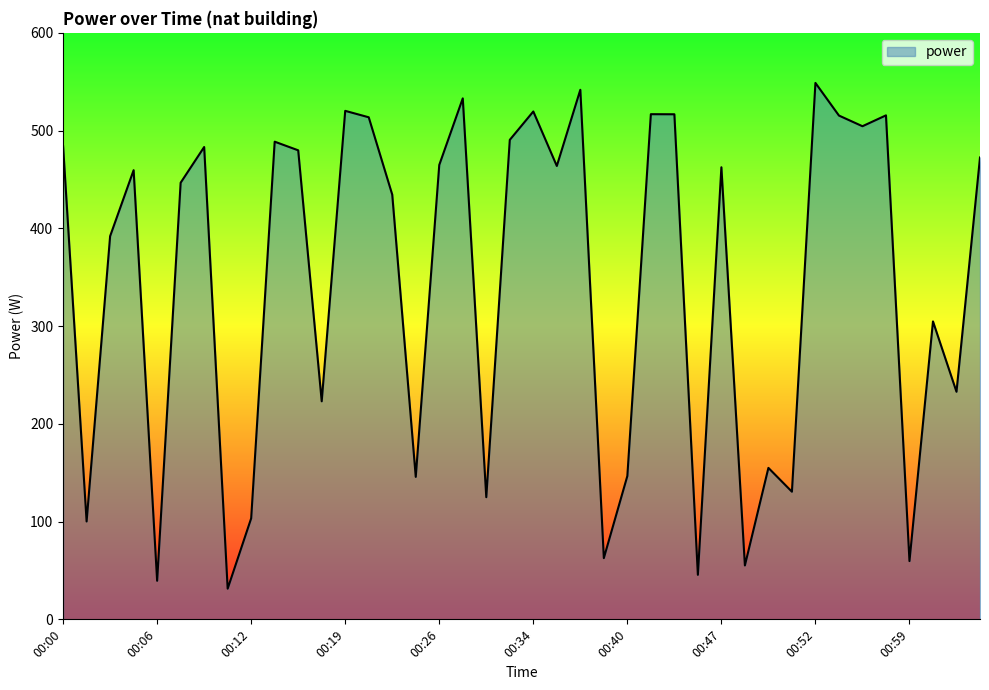

What is the minimum value shown in the chart?

31.4